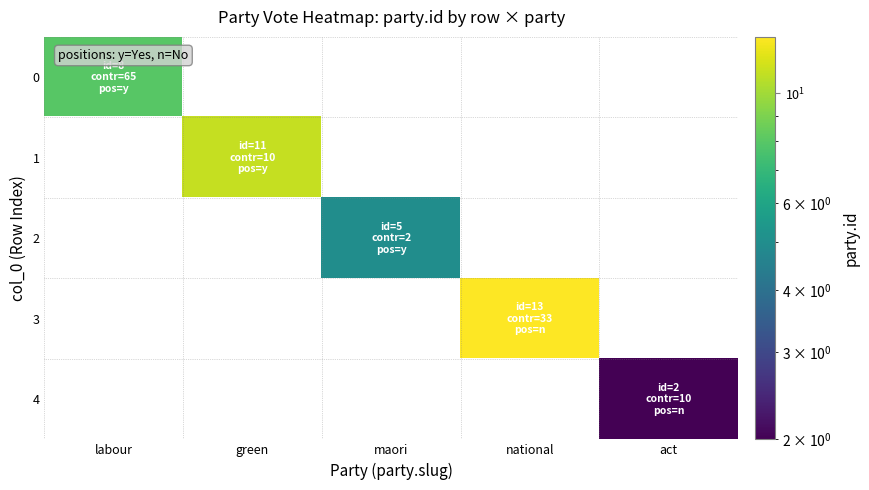

Which series has the widest spread of values?

3